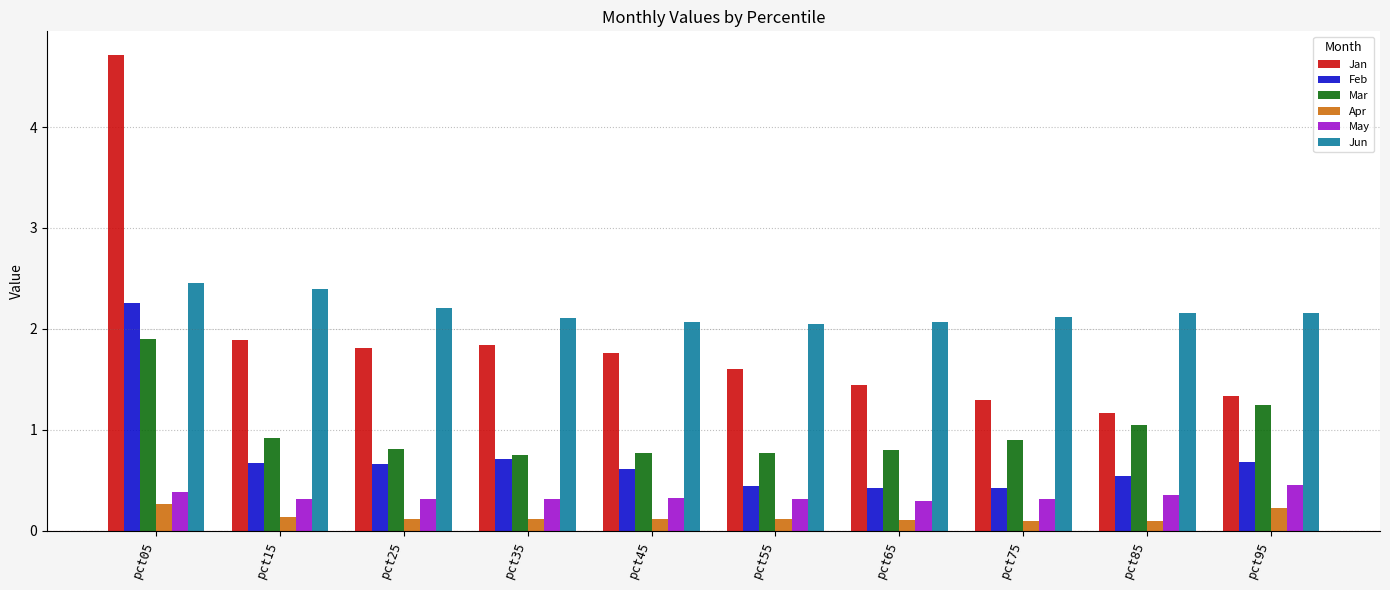

Which series changed the most between pct05 and pct65?

Jan